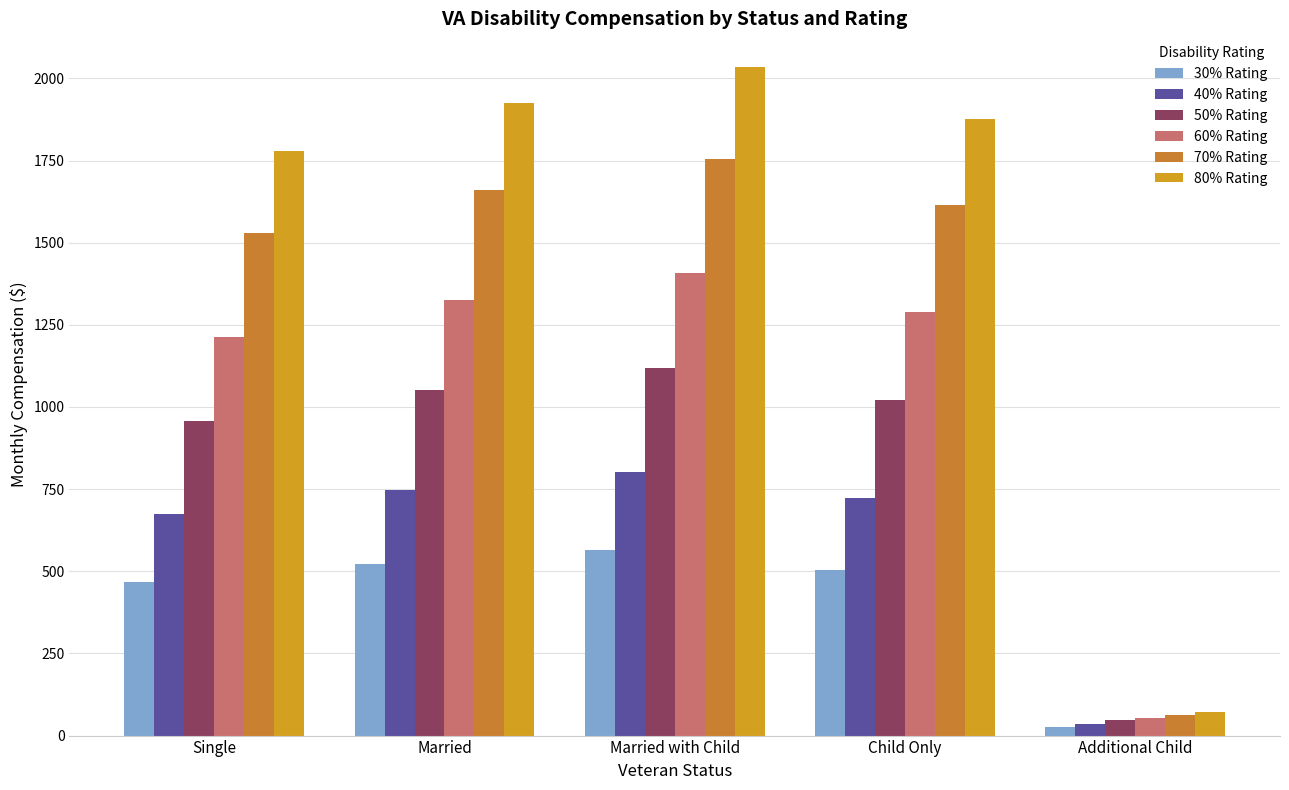

At Child Only, list the series in order from smallest to largest.

30% Rating, 40% Rating, 50% Rating, 60% Rating, 70% Rating, 80% Rating